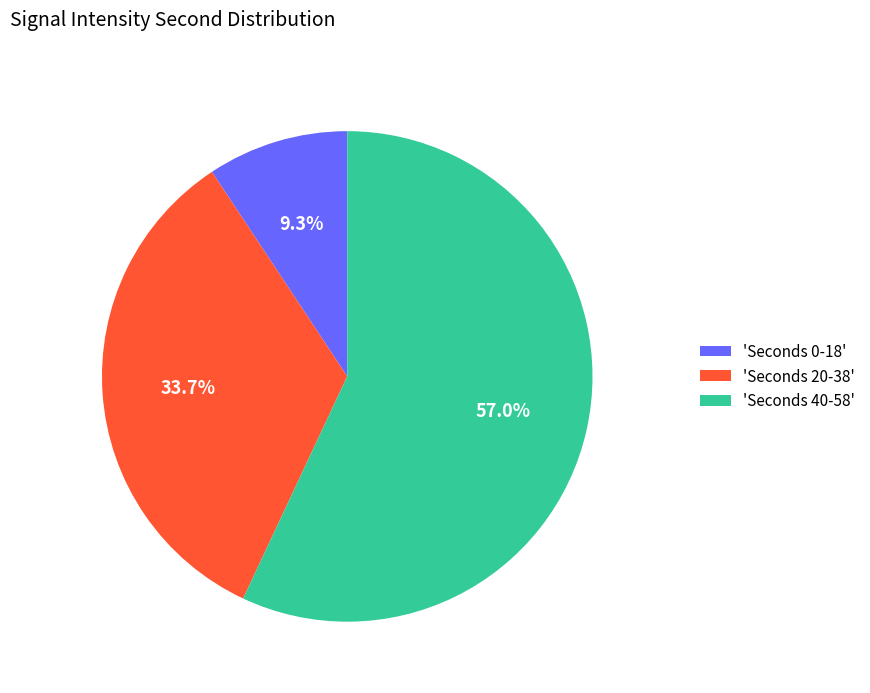

Is there any slice that represents more than half of the pie?

Yes